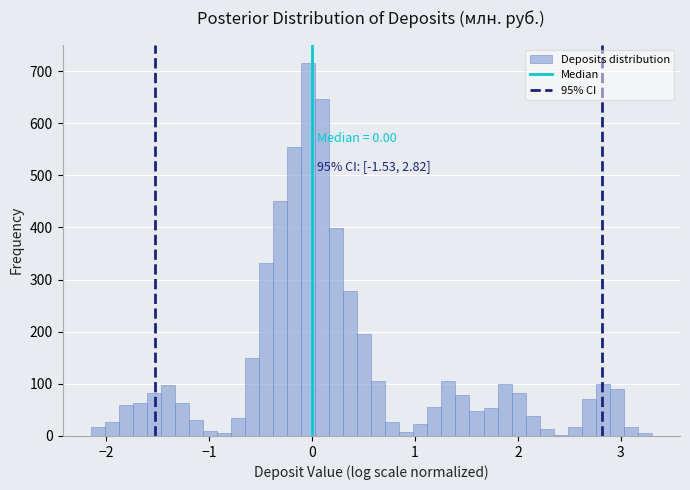

Around what value on the x-axis is the tallest bar? Give the approximate position of its centre, as read against the axis.

0.0